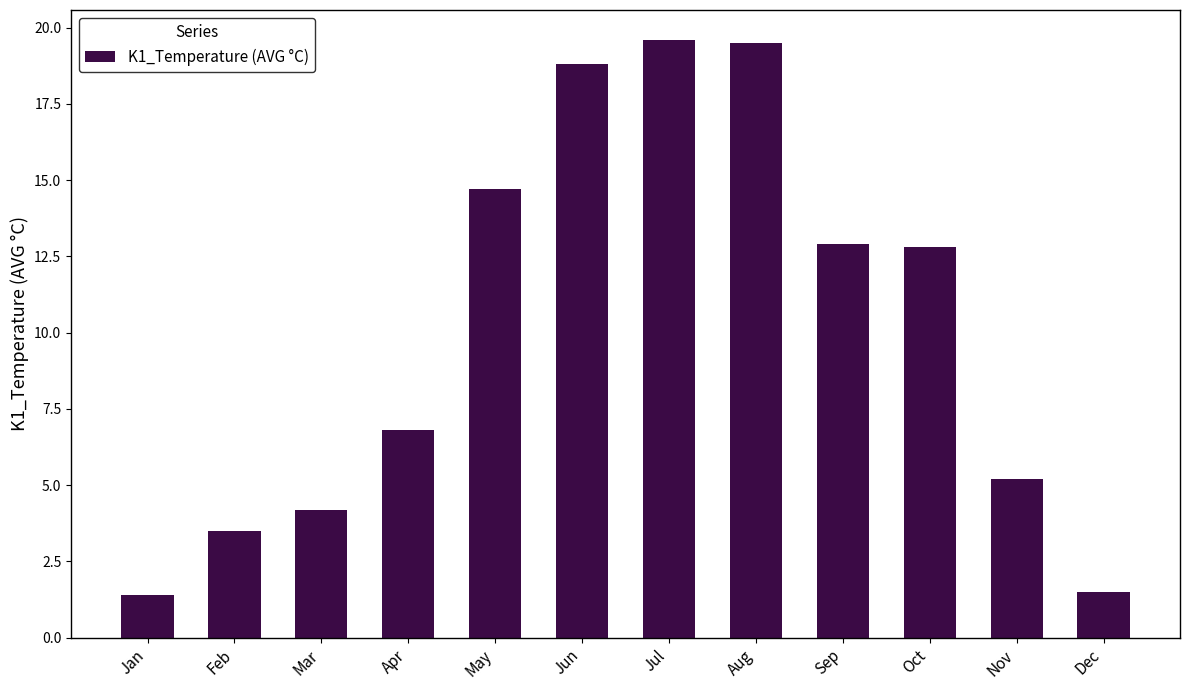

What is the value of the 12th bar from the left?

1.5